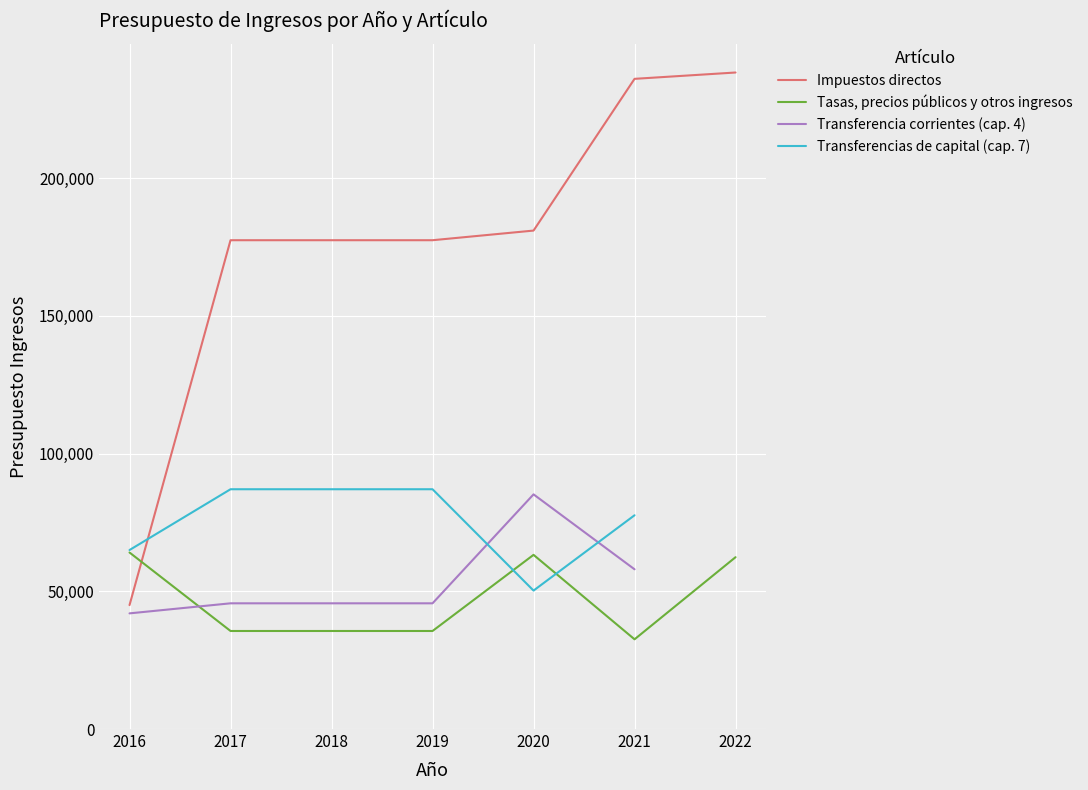

What is the value of the Impuestos directos point at the 2nd from the left?

177500.0